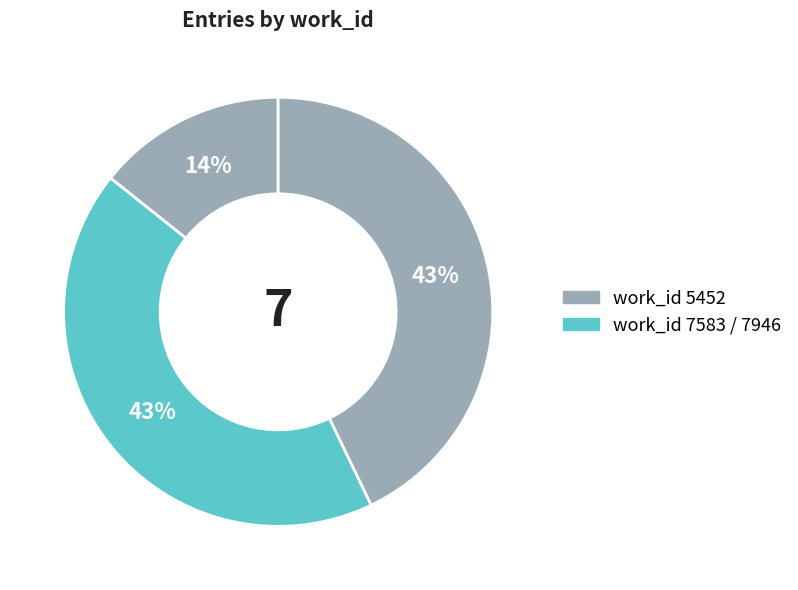

How many segments does this pie chart have?

3